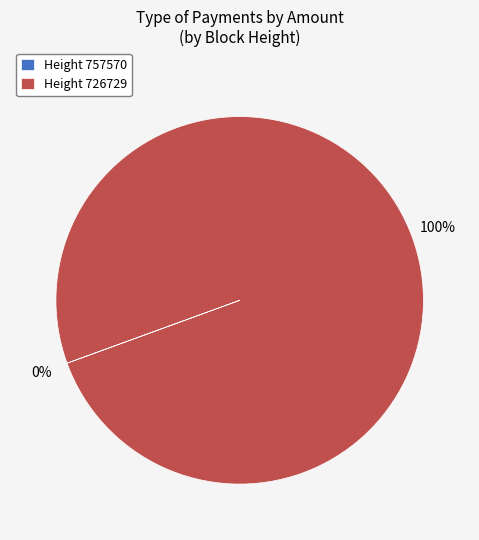

Is there a majority slice in this chart?

Yes